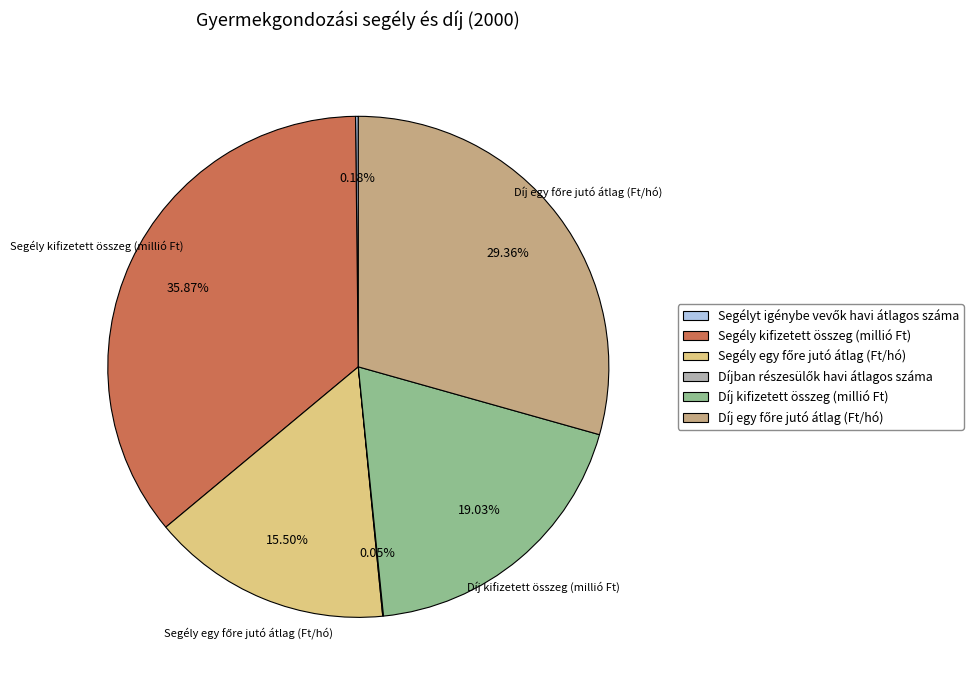

Which category has the biggest portion of the pie?

Segély kifizetett összeg (millió Ft)